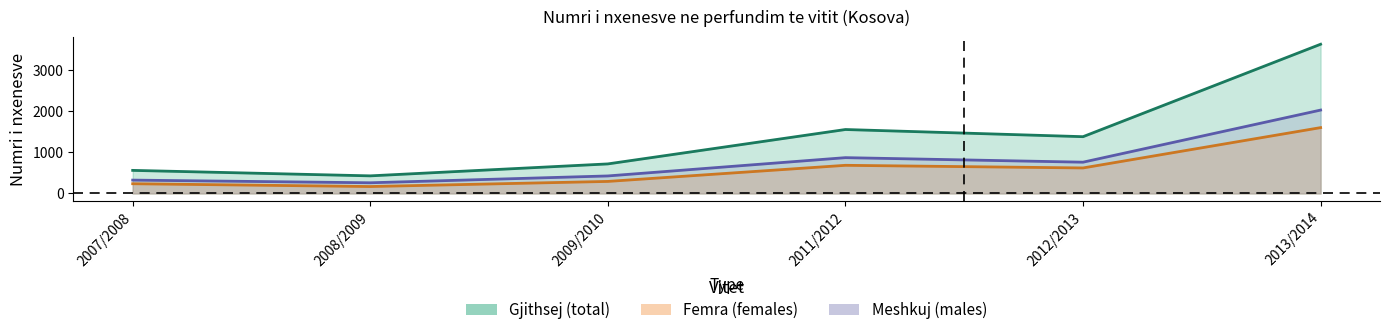

True or false: Gjithsej has more than 2 points higher than both neighbors.

False